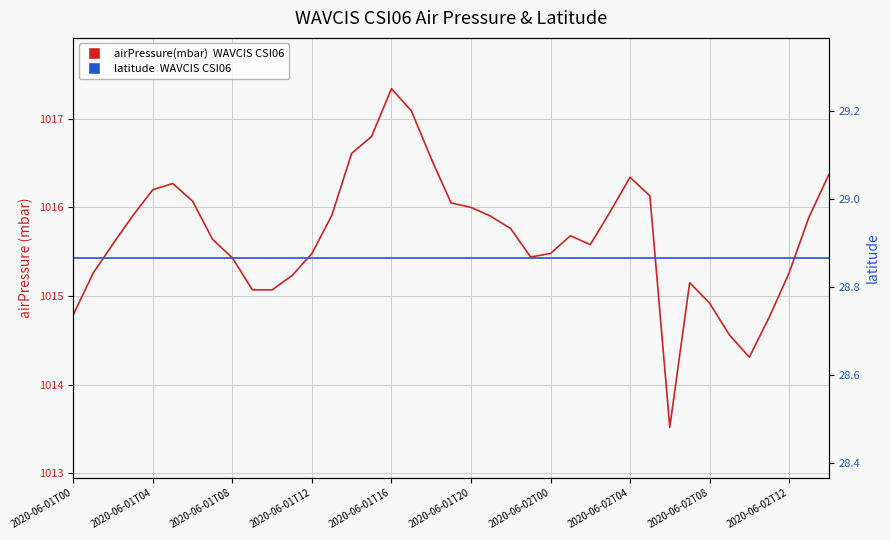

Count the number of data series in this chart.

2